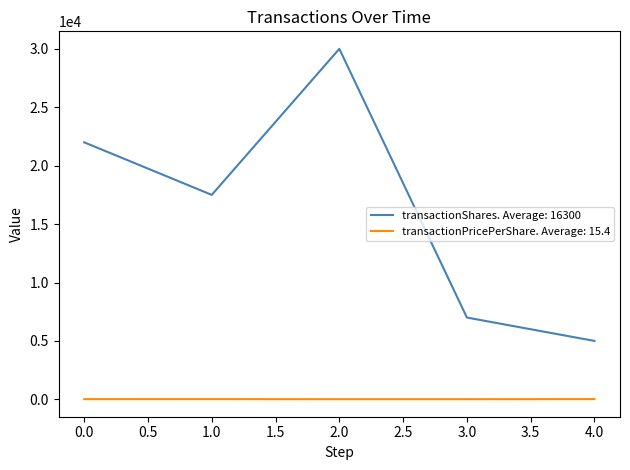

At how many categories does at least one series exceed 1865?

5